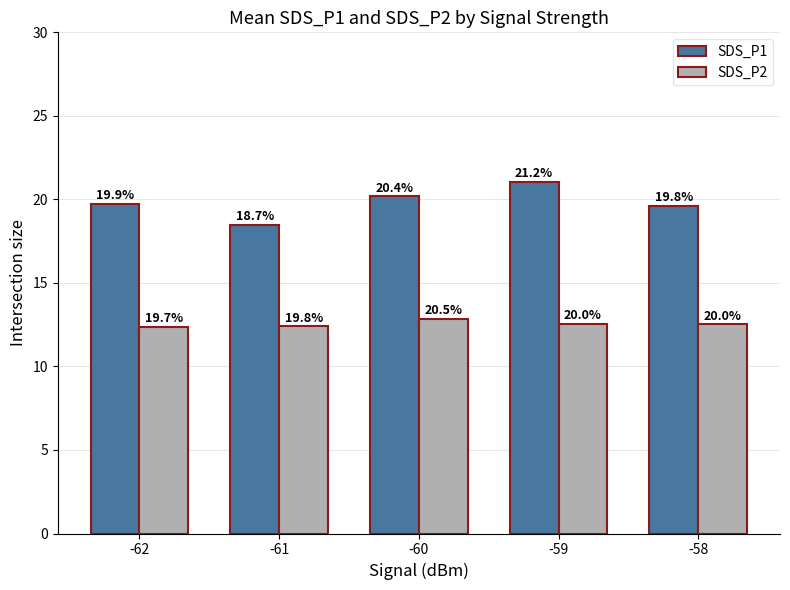

Reading right to left, extract all data points from this chart.

SDS_P1: 19.6	21.0	20.2	18.5	19.7
SDS_P2: 12.5	12.6	12.9	12.4	12.4